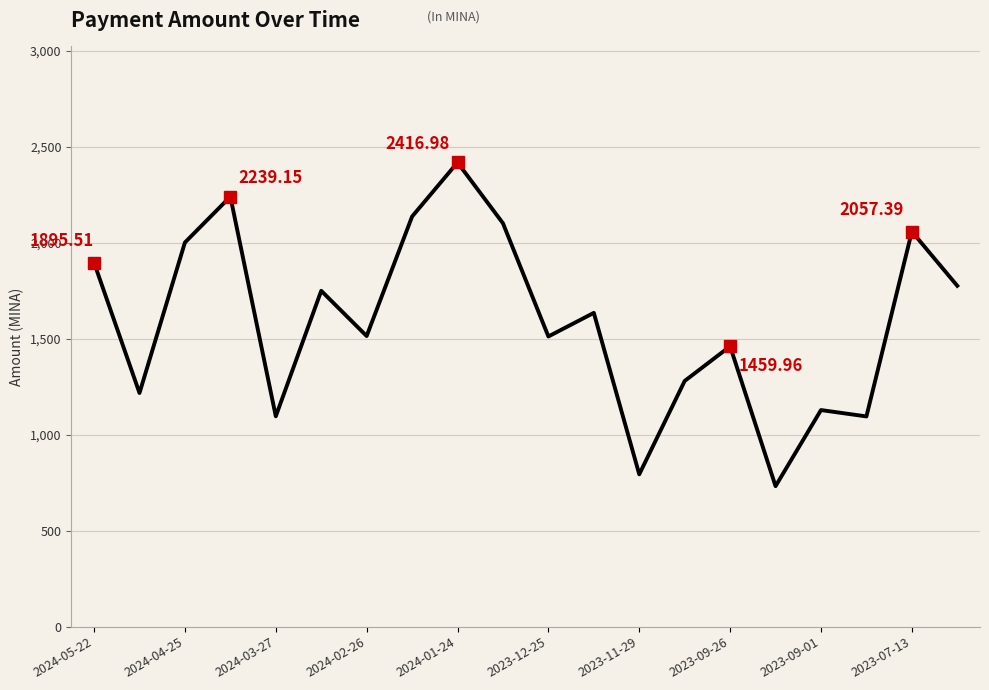

What is the smallest value displayed?

731.6